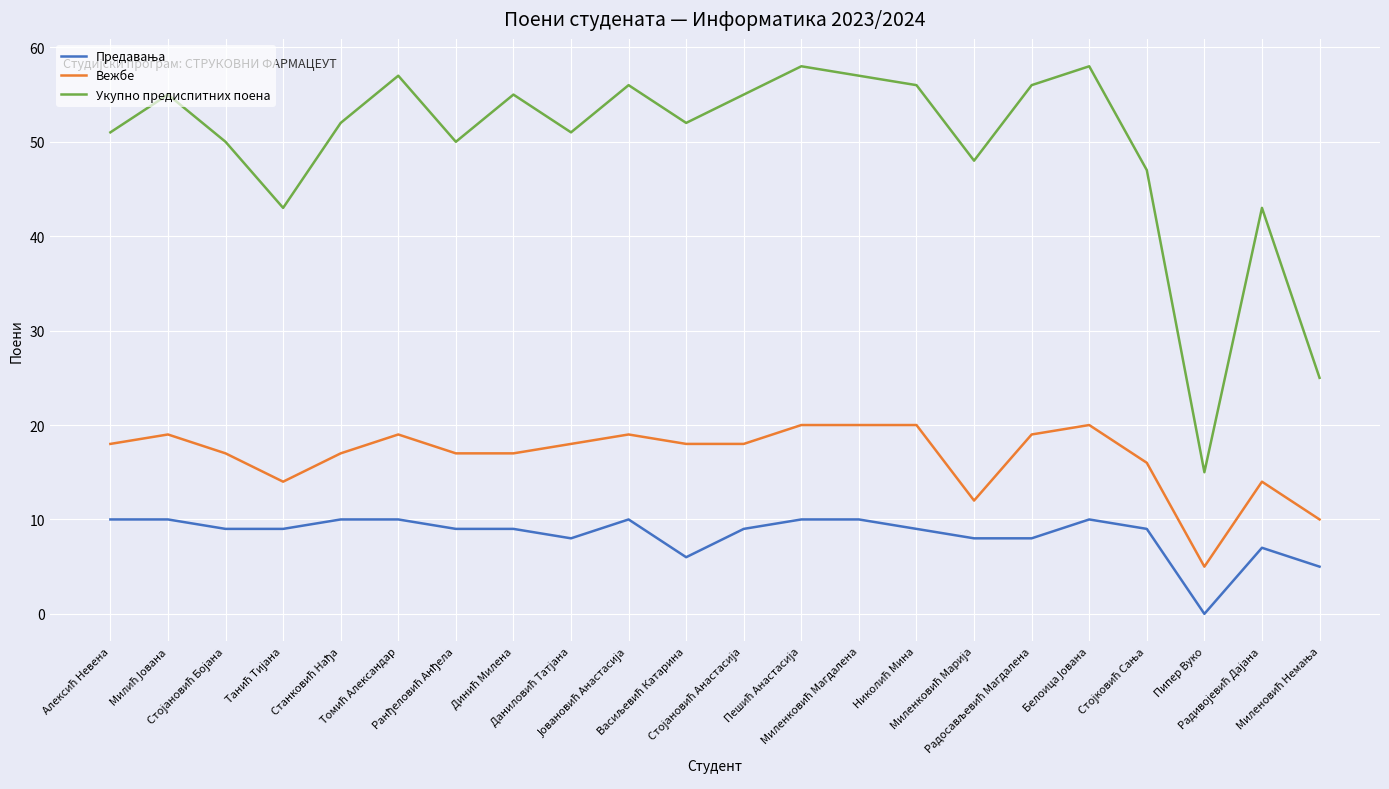

True or false: Укупно предиспитних поена and Вежбе intersect in this chart.

False